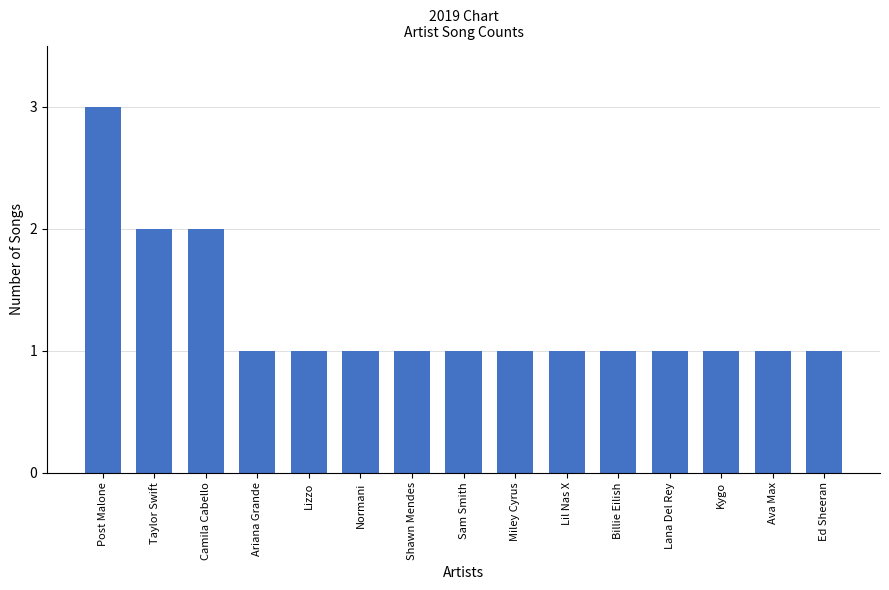

What is the greatest value displayed?

3